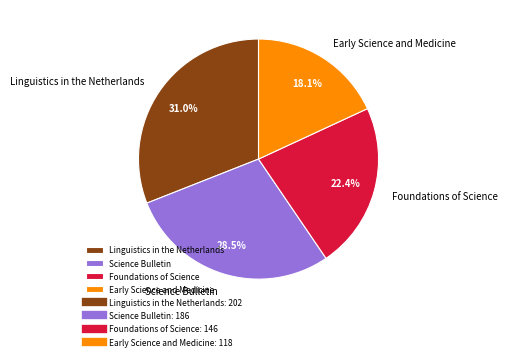

What is the smallest slice in the pie chart?

Early Science and Medicine